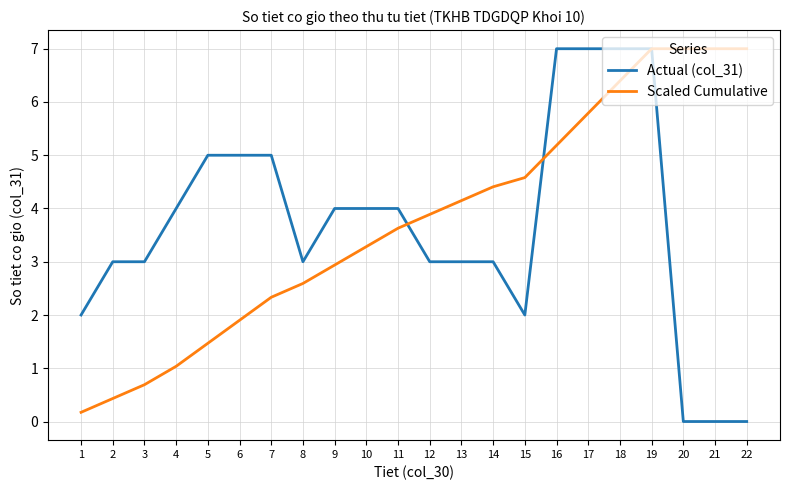

At which category is the sum across all series the highest?

19